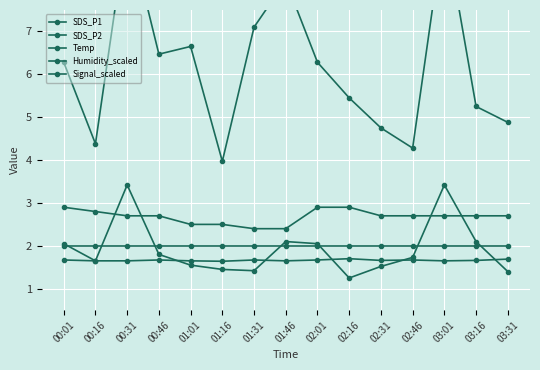

Which category has the lowest value in the SDS_P1 series?

01:16